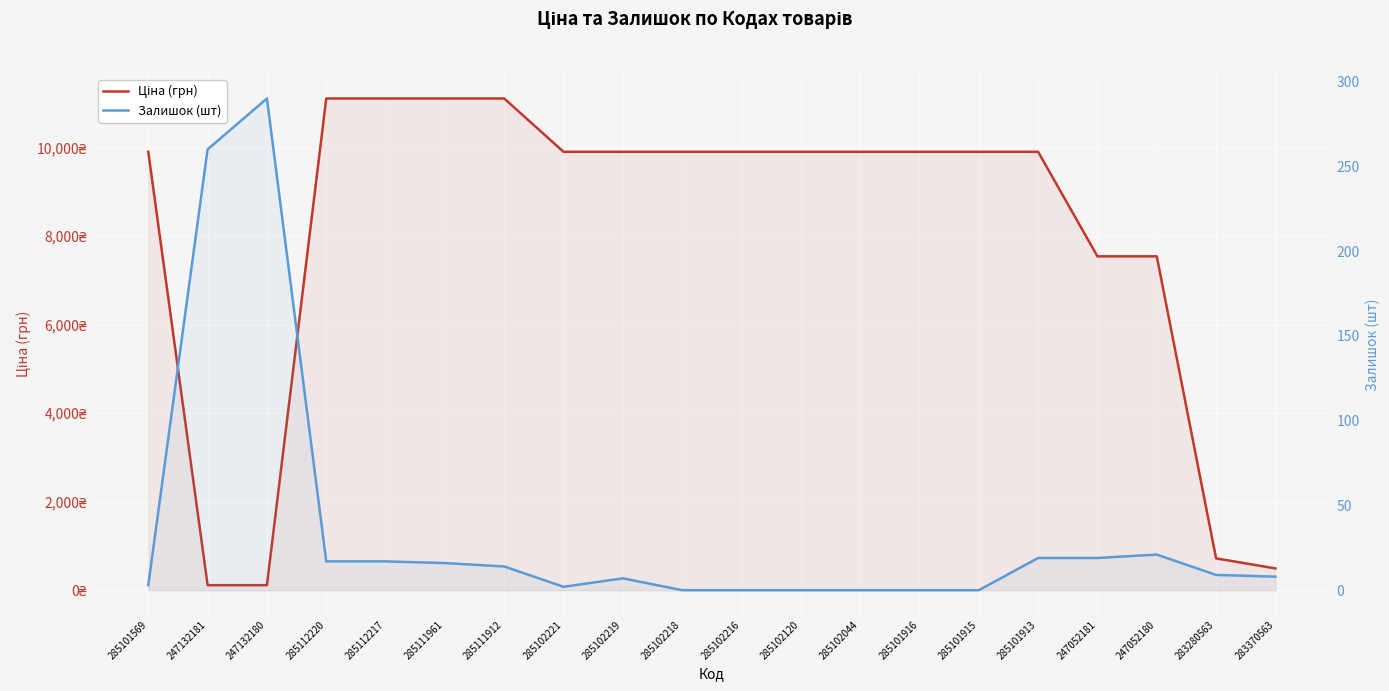

Is it true that Ціна (грн) equals 11113.6 at 285111961?

True